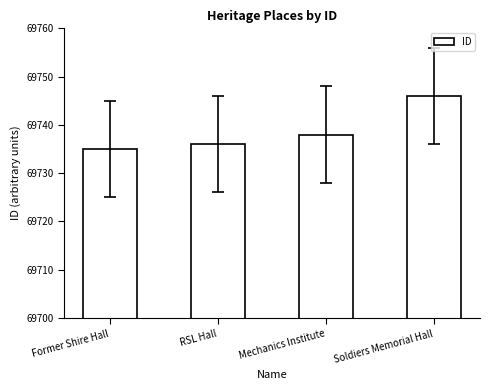

The value at RSL Hall is 69736. True or false?

True